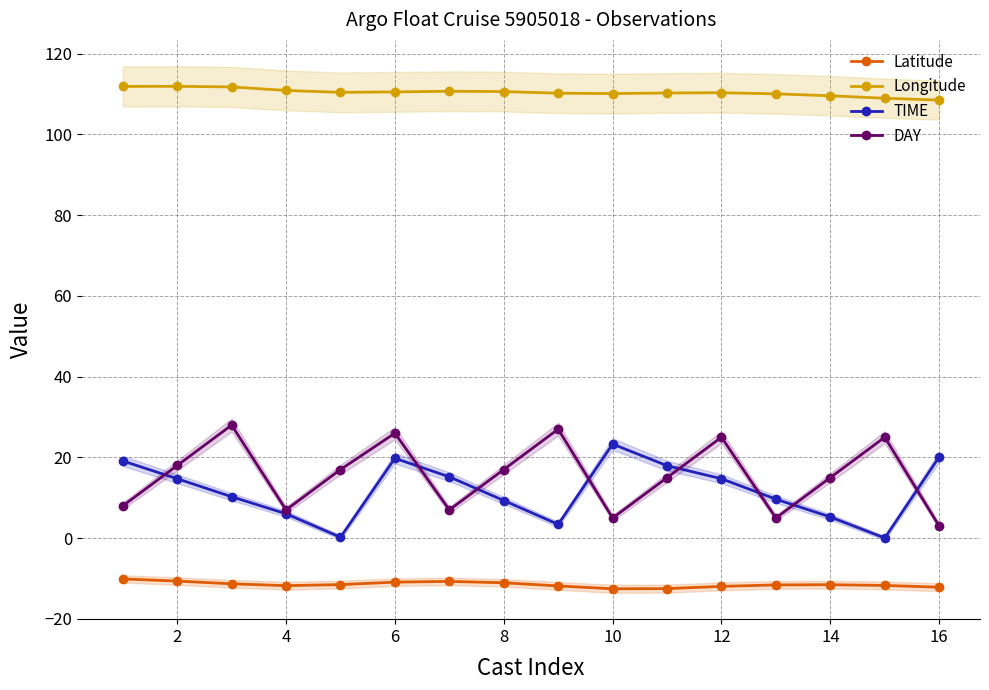

The value of DAY at 14 is 5.6. True or false?

False